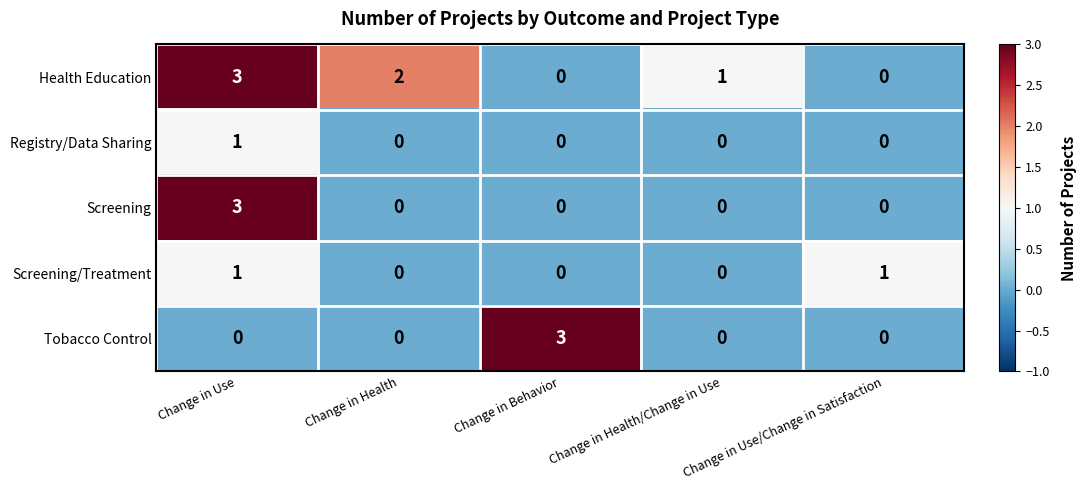

What is the difference between the Health Education values at Change in Behavior and Change in Use?

3